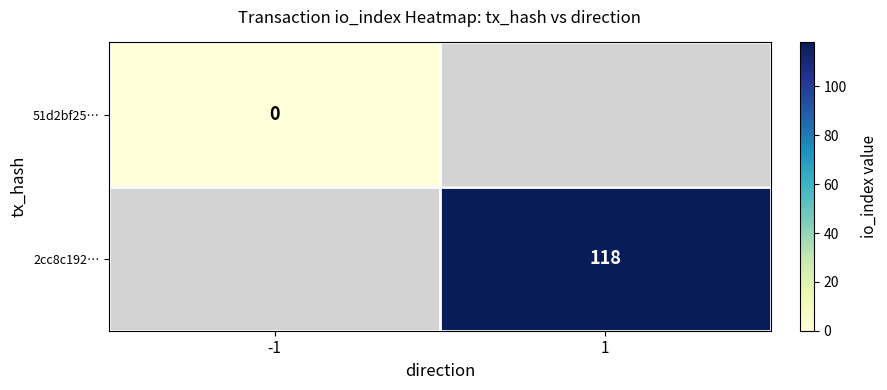

How many distinct data groups are displayed?

2